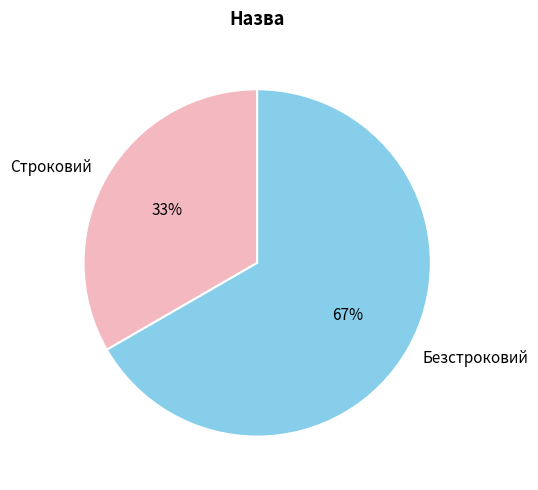

True or false: Безстроковий accounts for 59% of the total.

False